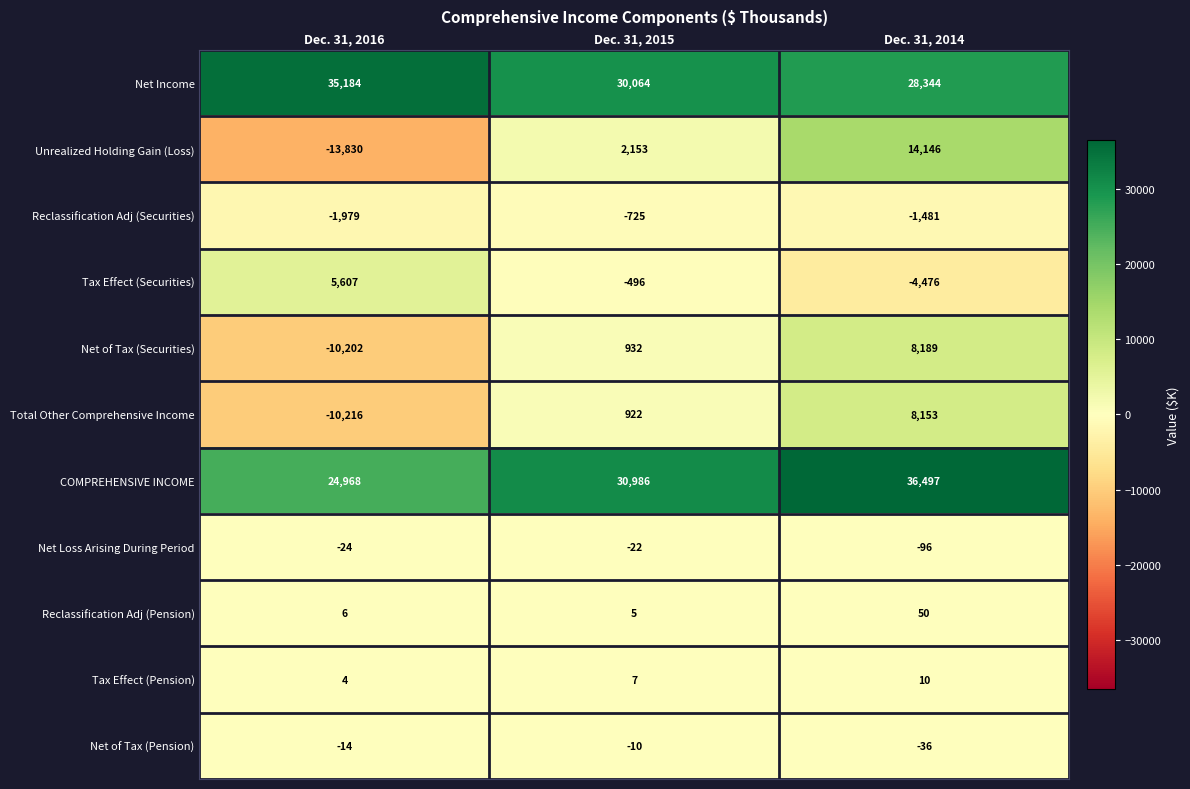

The Total Other Comprehensive Income series shows -3138 at Dec. 31, 2016. True or false?

False